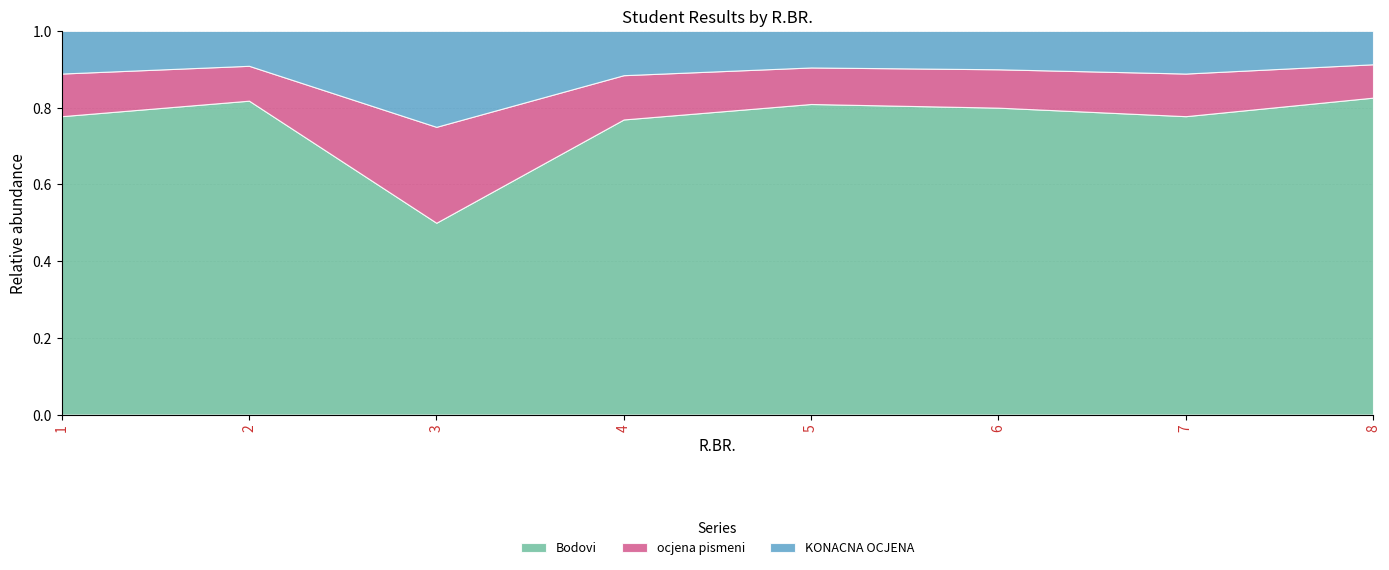

At which label does ocjena pismeni first exceed 2?

1